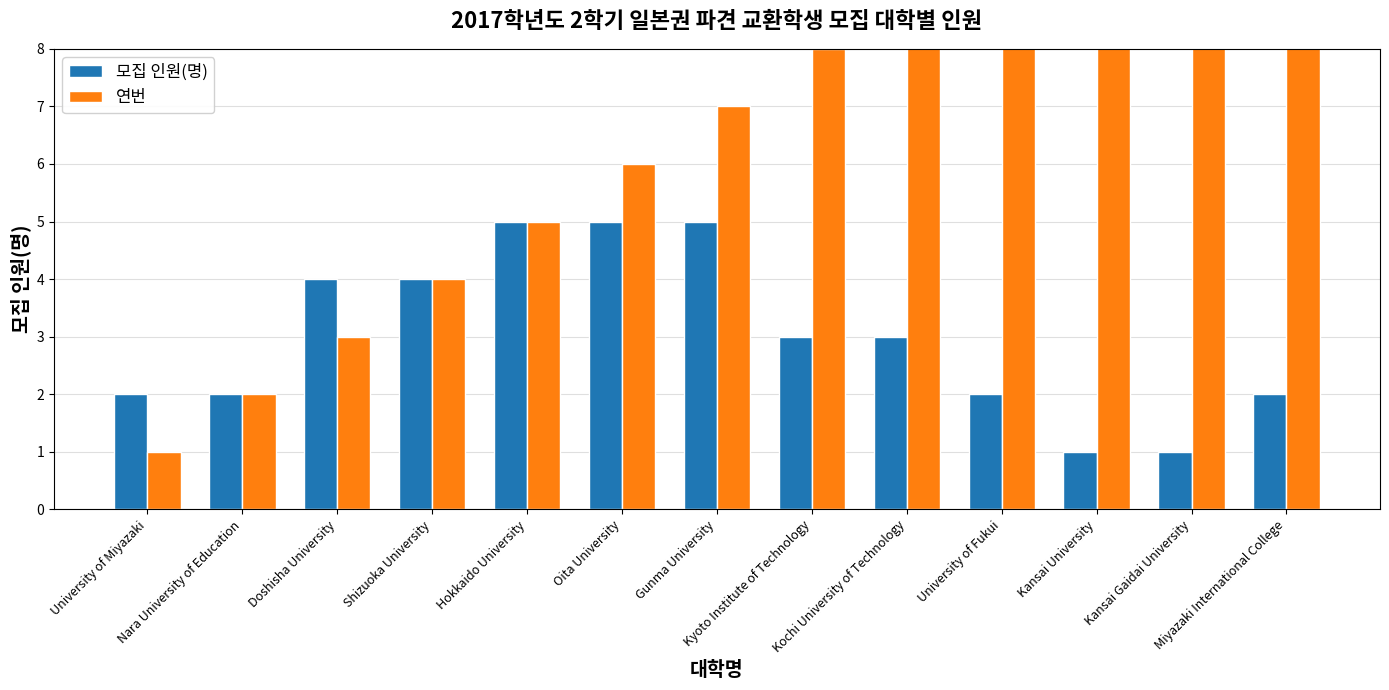

Reading left to right, list all the values displayed in this chart.

모집 인원(명): 2	2	4	4	5	5	5	3	3	2	1	1	2
연번: 1	2	3	4	5	6	7	8	9	10	11	12	13